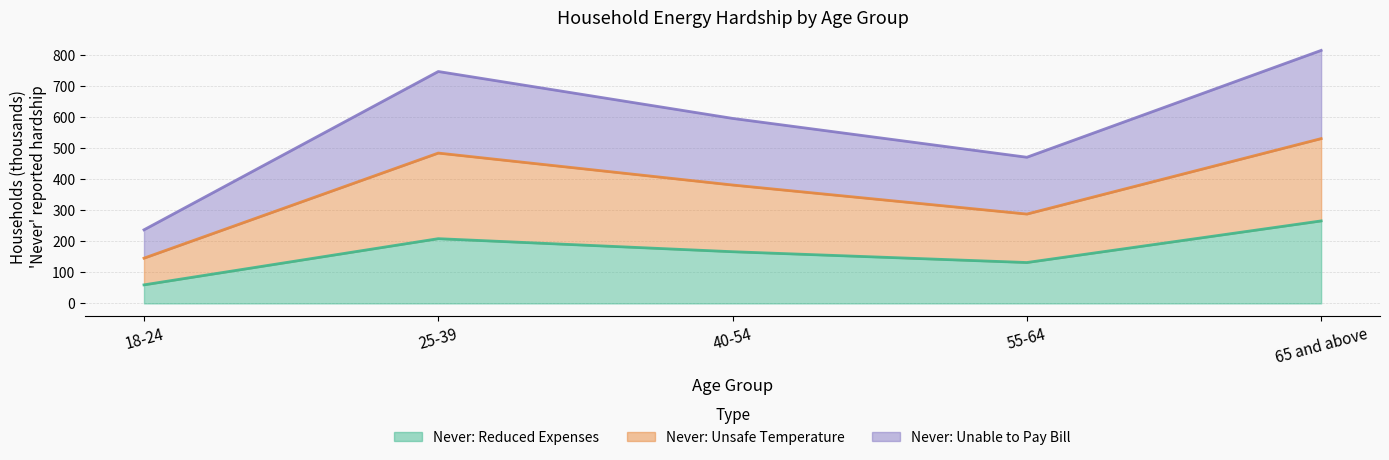

At which label is Never (expense) closest to 162?

40-54